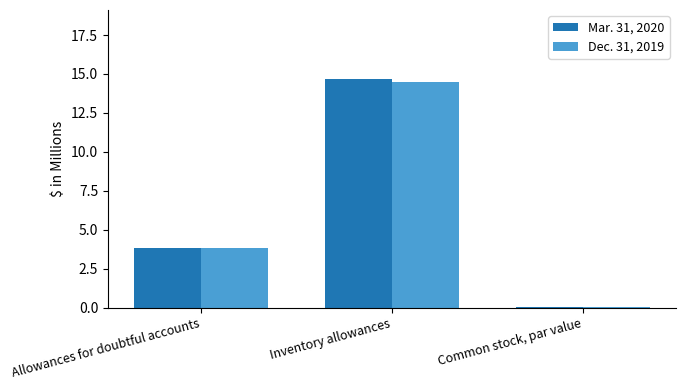

What is the sum of all Dec. 31, 2019 values?

18.3